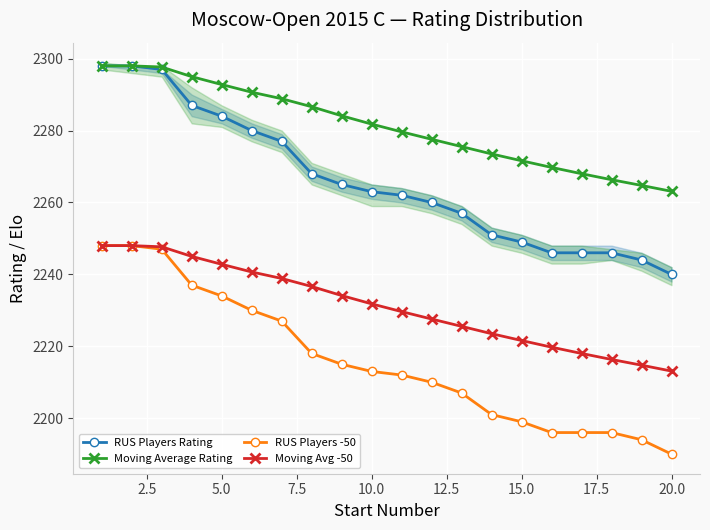

Count the number of data series in this chart.

4